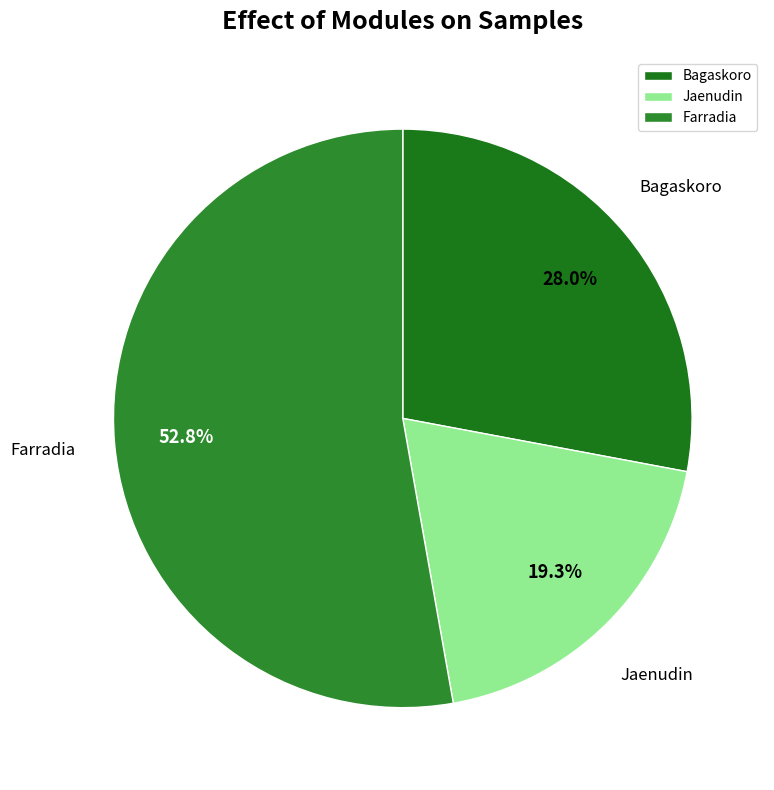

Which slice is the largest?

Farradia